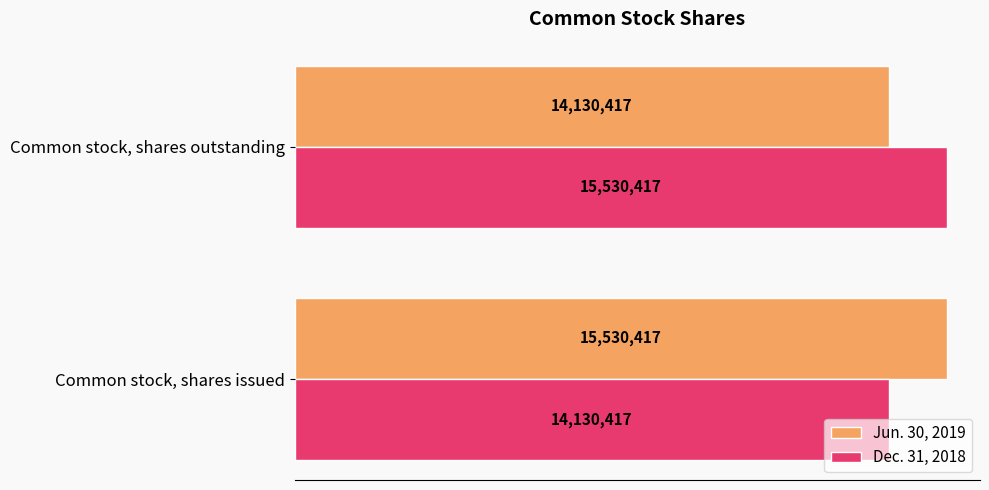

What is the value of the Jun. 30, 2019 bar at the 2nd from the left?

14130417